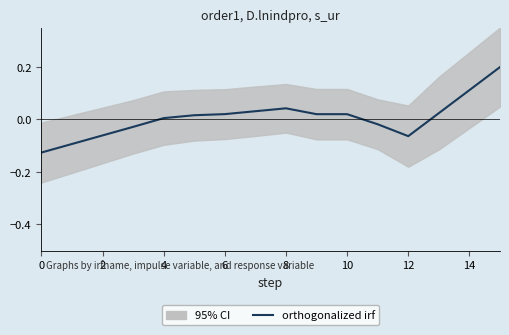

The chart shows a value of 0.3 at 15. True or false?

False